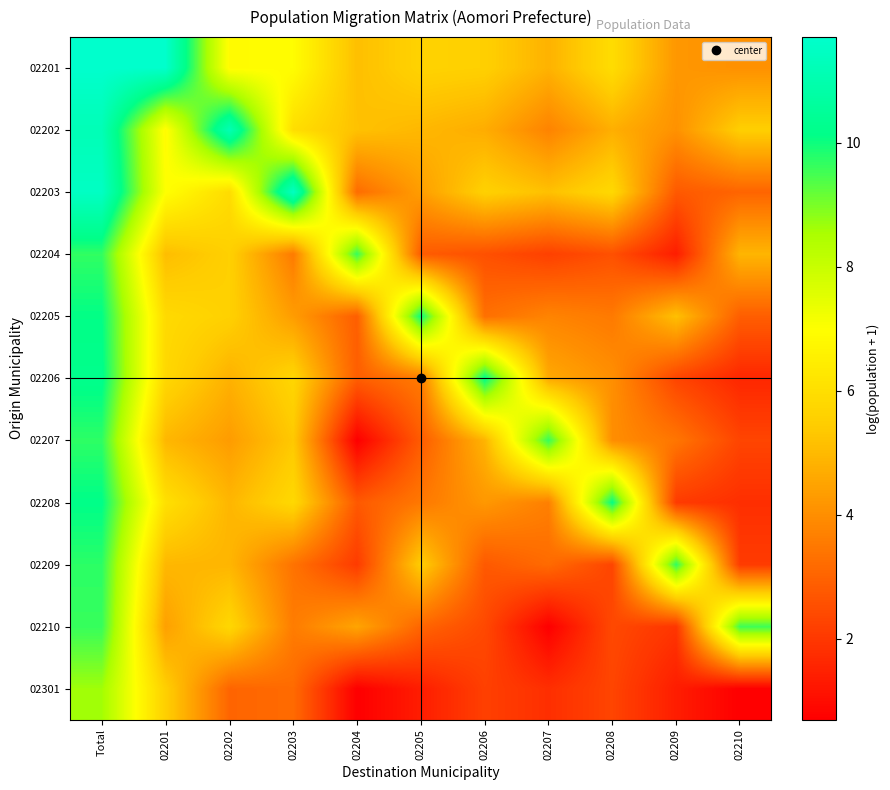

Reading left to right, what are all the values shown in this chart?

02201: Total=11.7	02201=11.7	02202=6.9	02203=6.9	02204=5.1	02205=5.6	02206=5.5	02207=4.8	02208=5.9	02209=4.2	02210=4.1
02202: Total=11.2	02201=6.9	02202=11.2	02203=6.0	02204=5.2	02205=5.0	02206=4.7	02207=3.7	02208=4.8	02209=4.1	02210=5.5
02203: Total=11.5	02201=7.0	02202=5.9	02203=11.5	02204=3.2	02205=4.4	02206=5.6	02207=5.2	02208=5.8	02209=2.8	02210=3.0
02204: Total=9.7	02201=5.1	02202=5.6	02203=3.6	02204=9.6	02205=2.8	02206=2.6	02207=2.2	02208=2.6	02209=1.4	02210=4.9
02205: Total=10.1	02201=5.9	02202=5.6	02203=4.3	02204=2.9	02205=10.1	02206=3.3	02207=3.8	02208=3.5	02209=5.1	02210=2.9
02206: Total=10.2	02201=5.8	02202=4.8	02203=5.7	02204=2.9	02205=3.6	02206=10.2	02207=4.6	02208=4.0	02209=2.3	02210=1.6
02207: Total=9.7	02201=4.9	02202=4.3	02203=5.4	02204=0.7	02205=2.8	02206=4.9	02207=9.6	02208=4.0	02209=3.4	02210=2.3
02208: Total=10.1	02201=6.0	02202=4.9	02203=5.8	02204=2.8	02205=3.5	02206=4.2	02207=3.7	02208=10.1	02209=2.1	02210=1.8
02209: Total=9.7	02201=5.0	02202=4.9	02203=3.4	02204=2.1	02205=5.5	02206=2.8	02207=3.2	02208=2.3	02209=9.7	02210=2.1
02210: Total=9.6	02201=4.4	02202=5.8	02203=3.6	02204=4.5	02205=3.0	02206=2.4	02207=0.7	02208=2.4	02209=1.9	02210=9.6
02301: Total=8.6	02201=5.5	02202=3.0	02203=3.2	02204=0.7	02205=1.4	02206=2.2	02207=1.8	02208=2.3	02209=1.4	02210=0.7